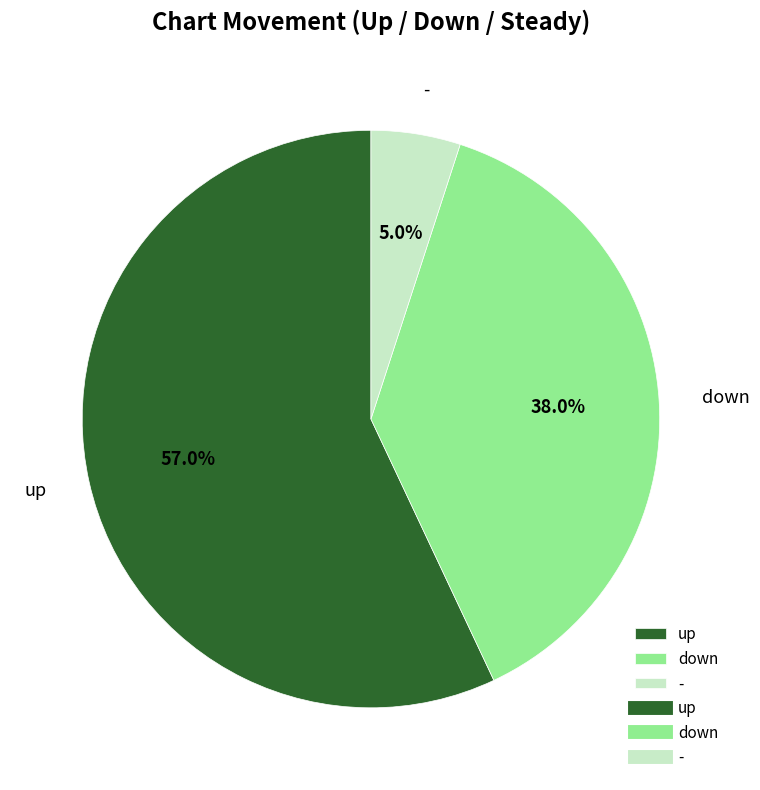

To the nearest percent, what is the average slice percentage?

33%